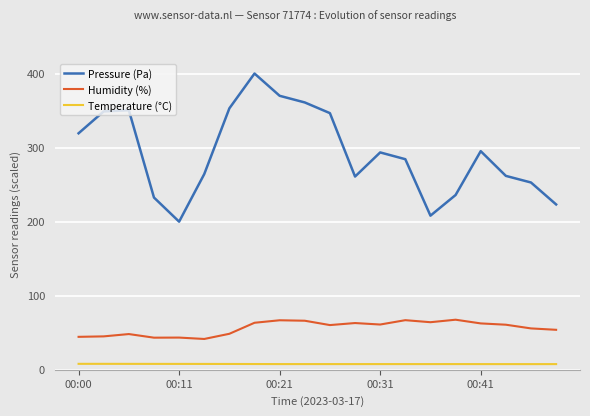

What are all the series names shown in the legend?

Pressure (Pa), Humidity (%), Temperature (°C)